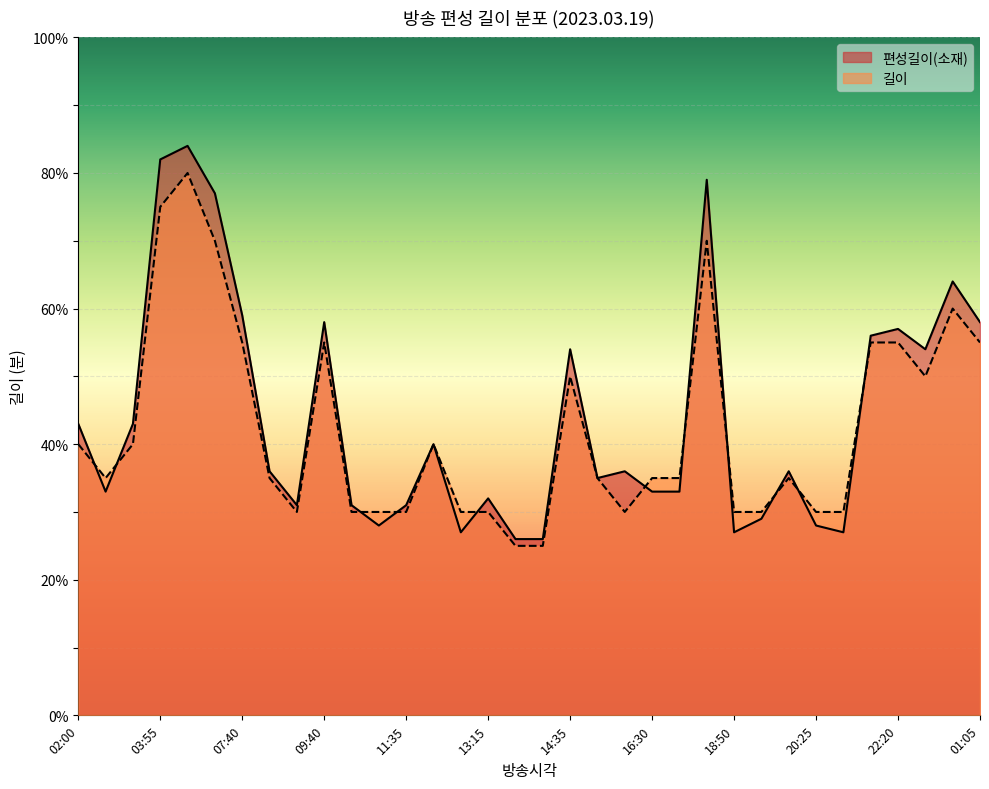

Read the 길이 value at 06:30.

70